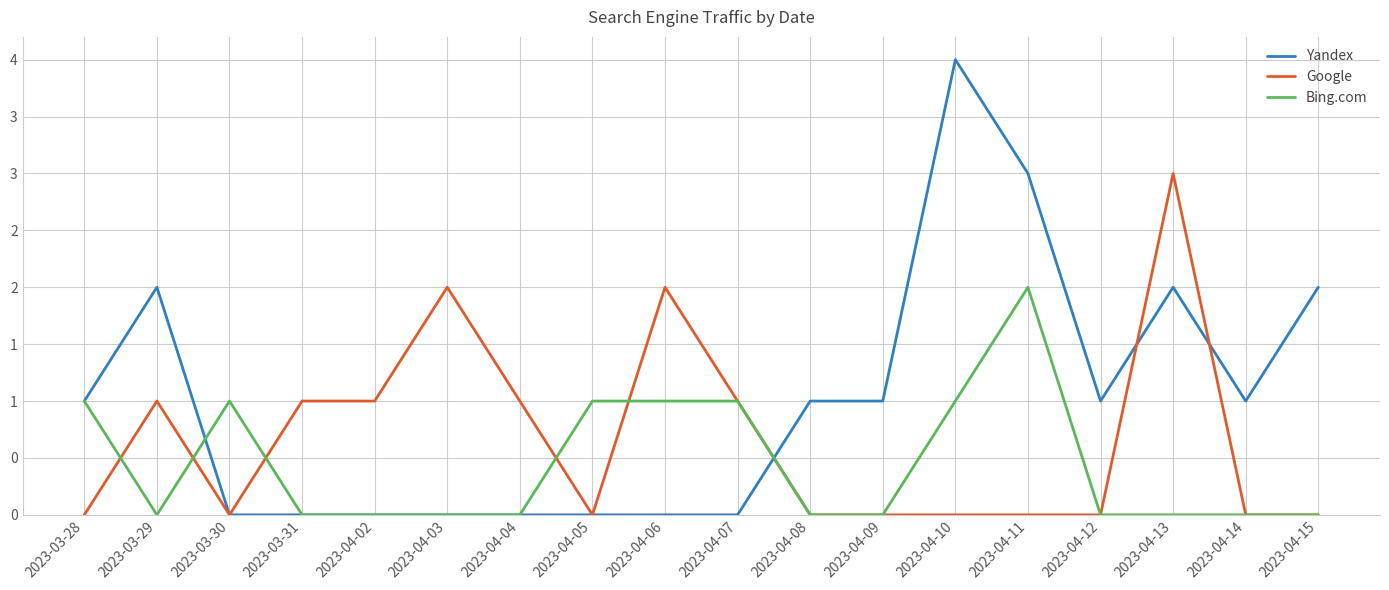

Does the chart have visible grid lines?

Yes